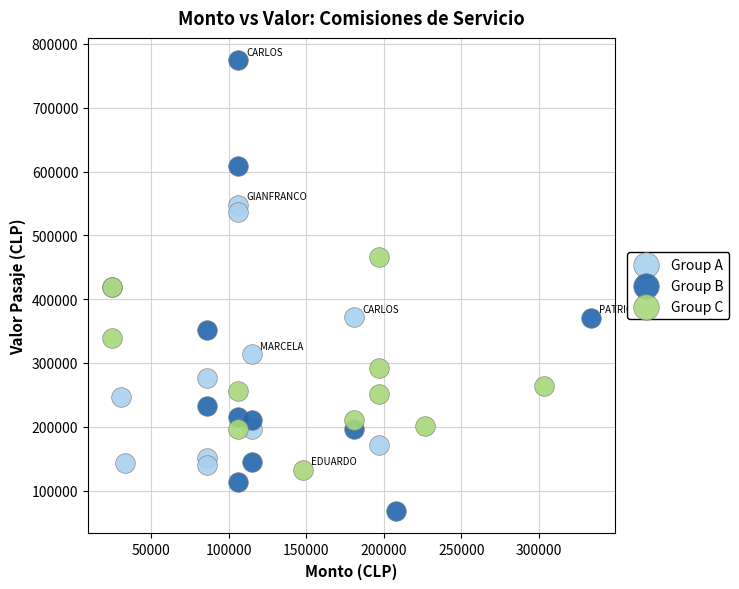

Which series has the widest spread of Y values?

Group B